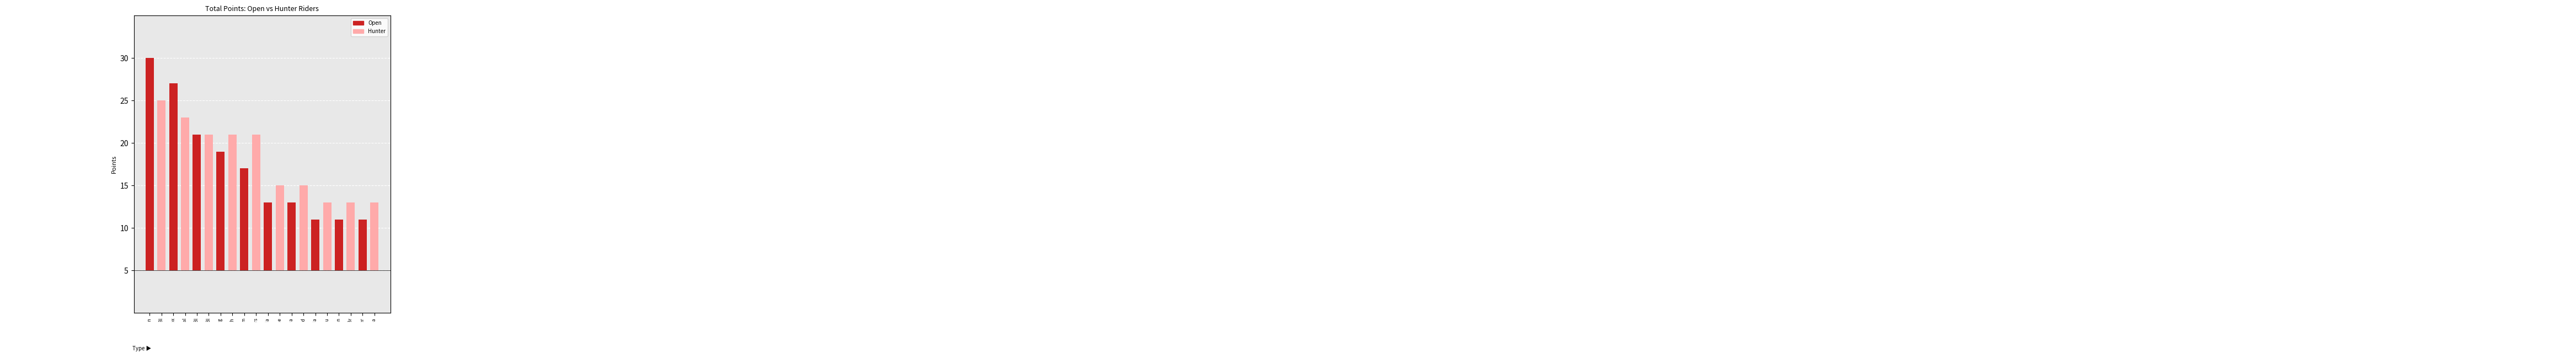

Which label corresponds to the largest value in the chart?

Open